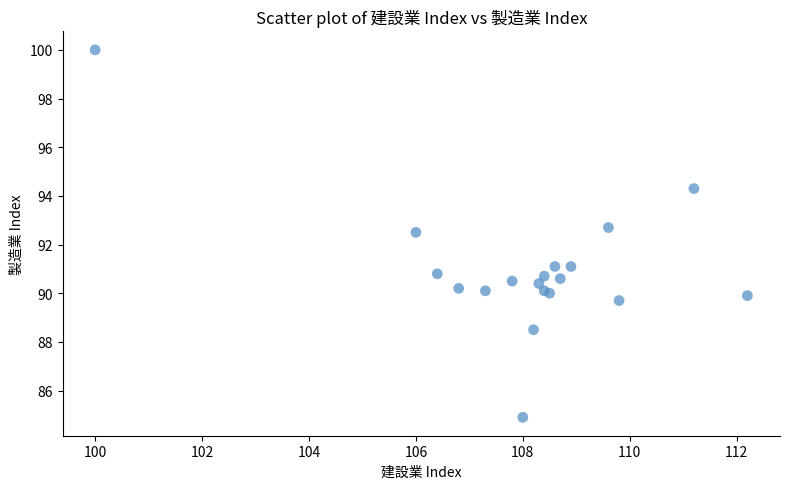

What Y value in the scatter plot is closest to 92?

92.5